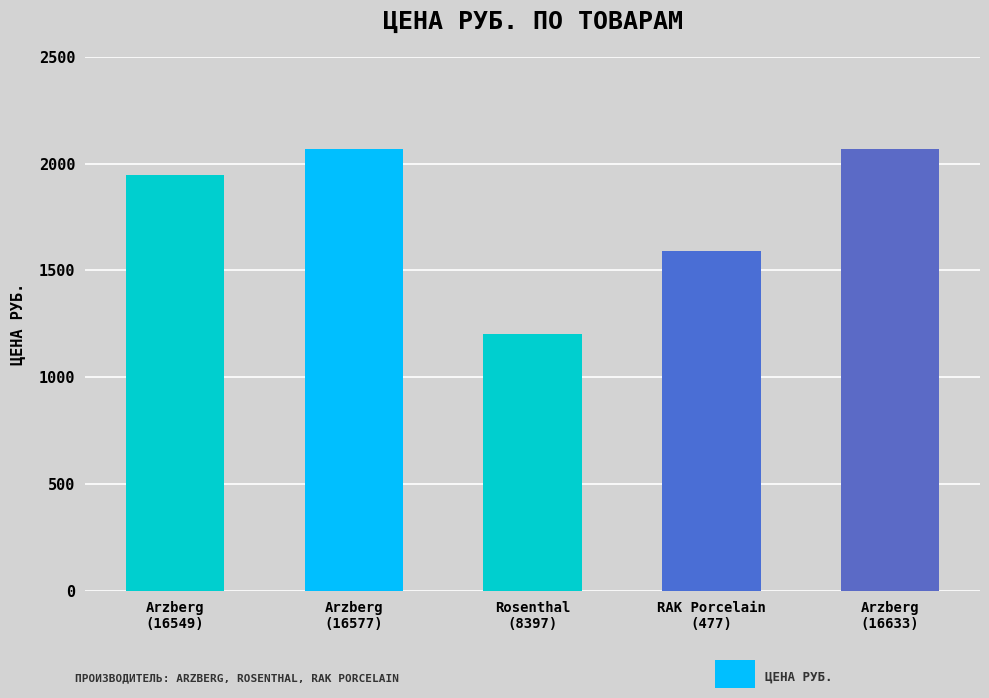

What is the difference between the second highest and minimum values?

865.2